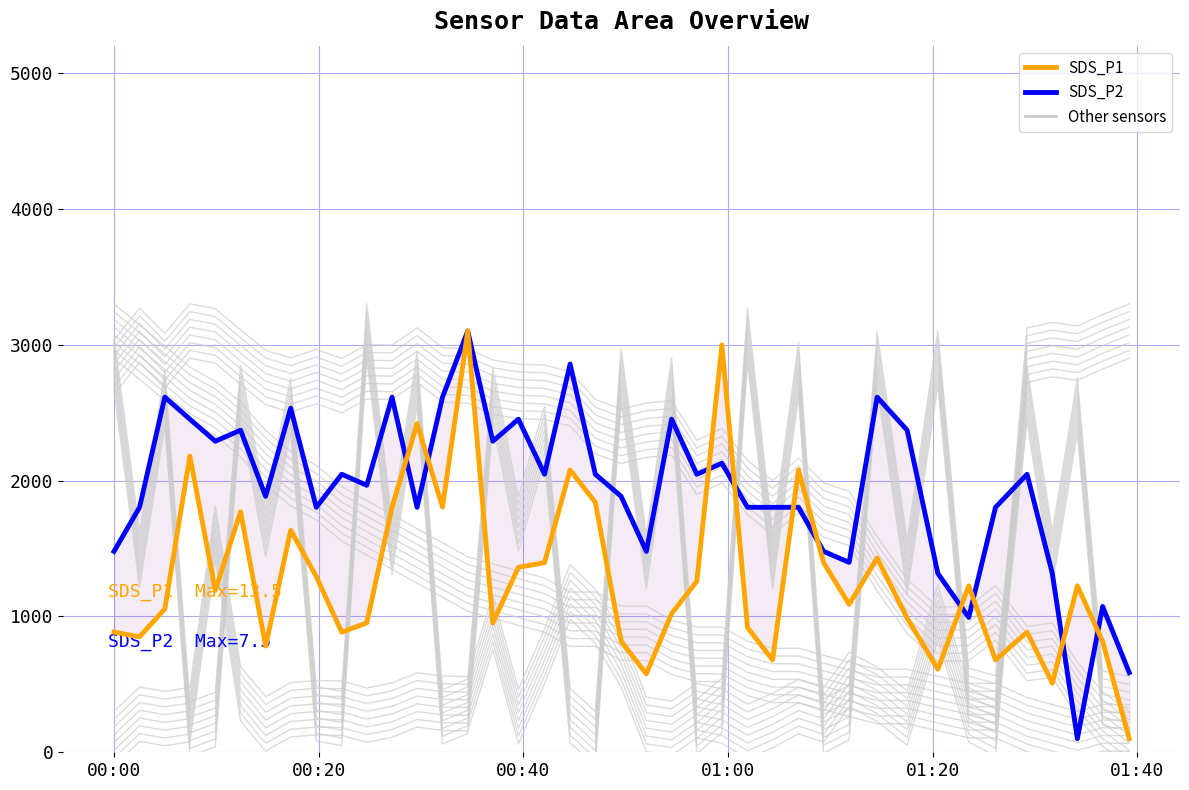

What is the value of the SDS_P1 point at the 4th from the left?

2179.5